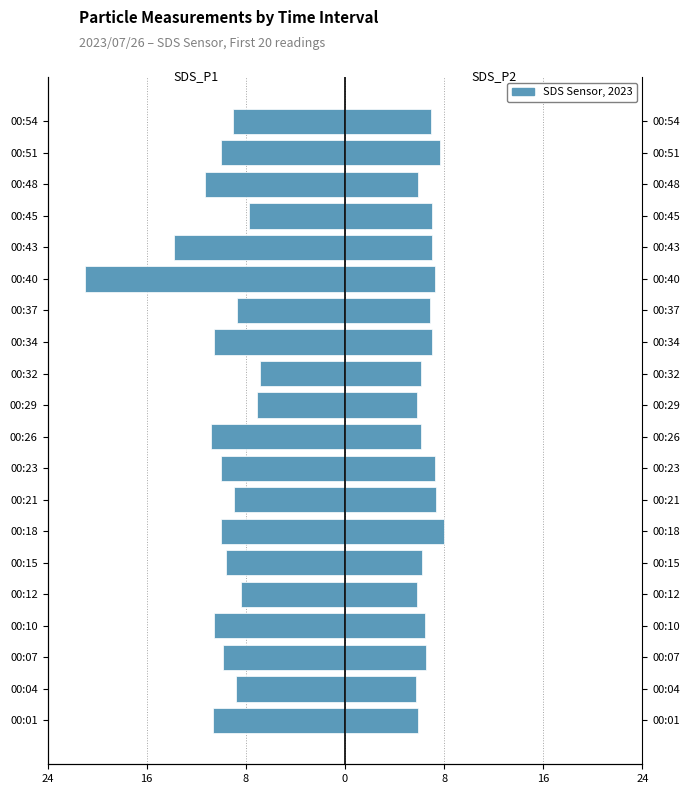

The value of SDS_P1 at 00:40 is -29.0. True or false?

False